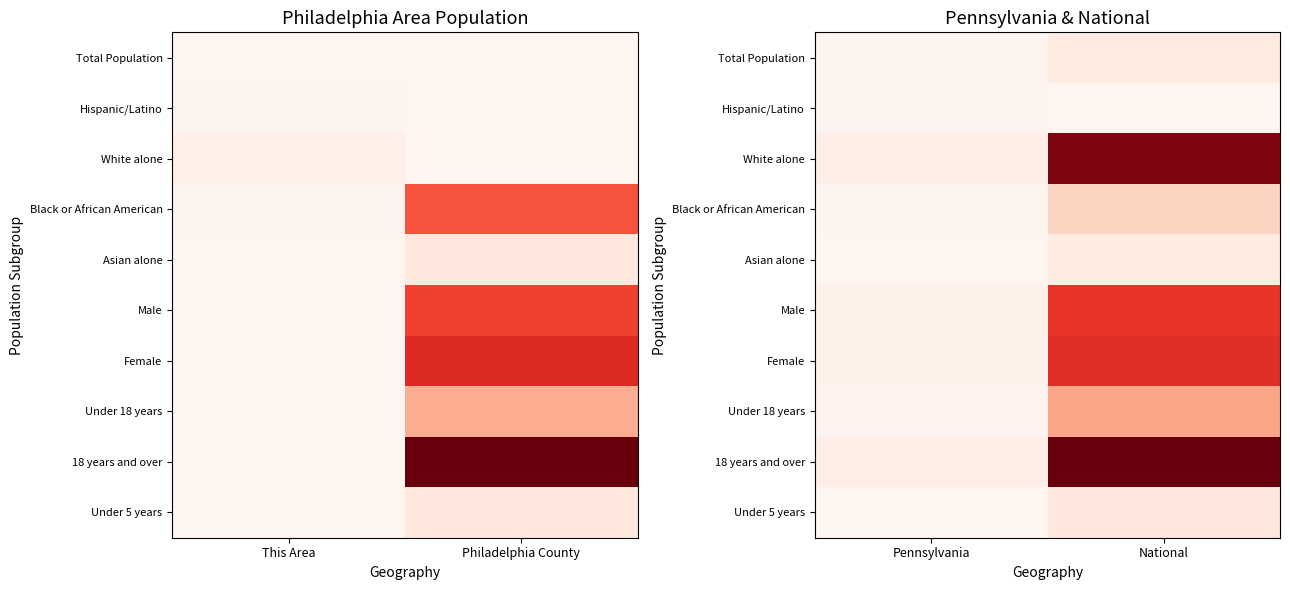

List the series in order of their peak value, highest first.

18 years and over, White alone, Female, Male, Under 18 years, Black or African American, Under 5 years, Asian alone, Total Population, Hispanic/Latino